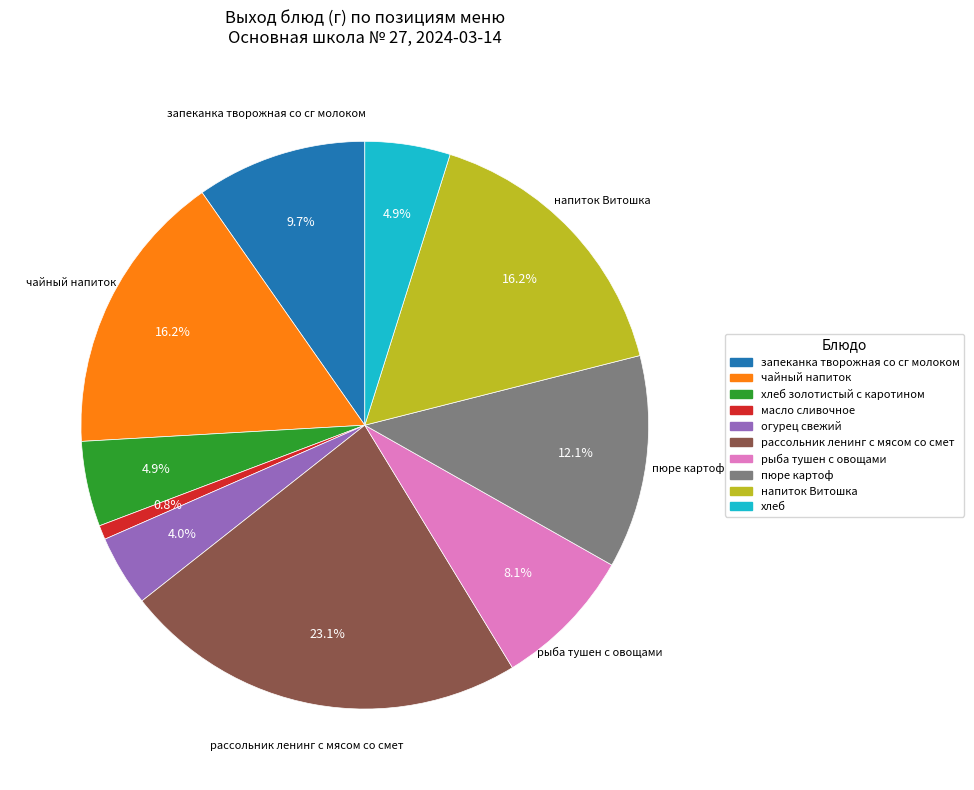

The напиток Витошка slice represents 16% of the pie. True or false?

True